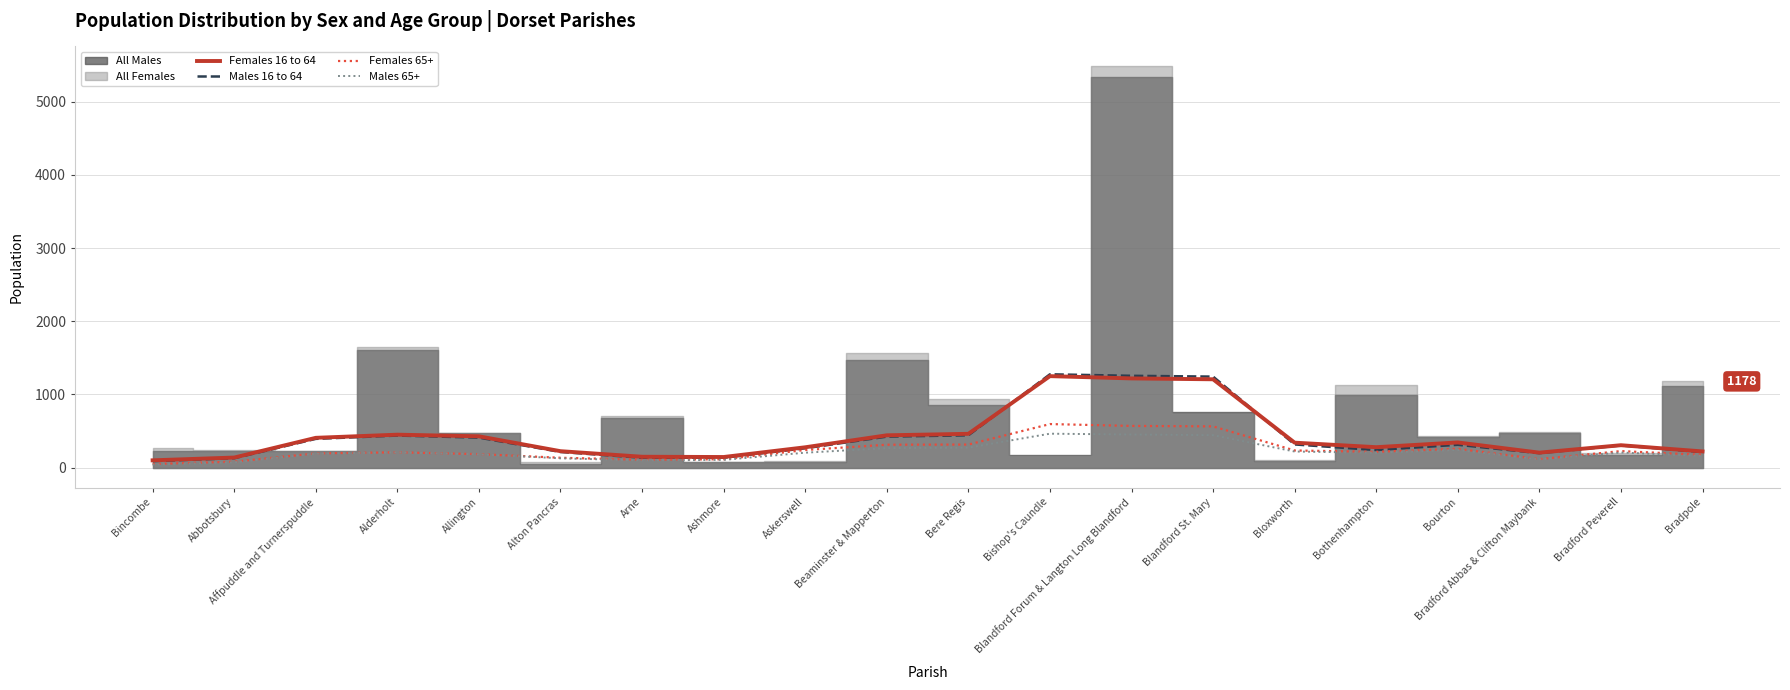

Where does the Females 16 to 64 series first go above 340?

Affpuddle and Turnerspuddle